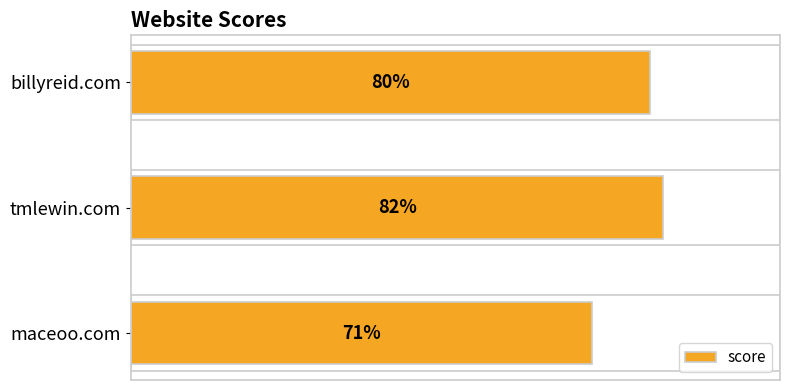

Are the bars horizontal?

Yes